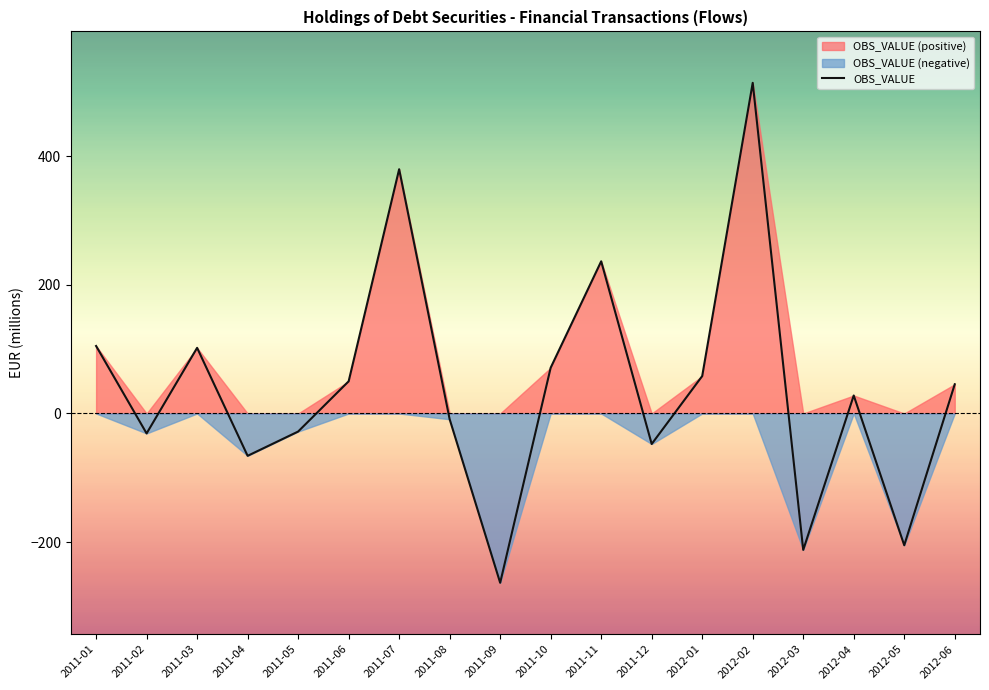

What is the approximate value at 2011-10?

71.2